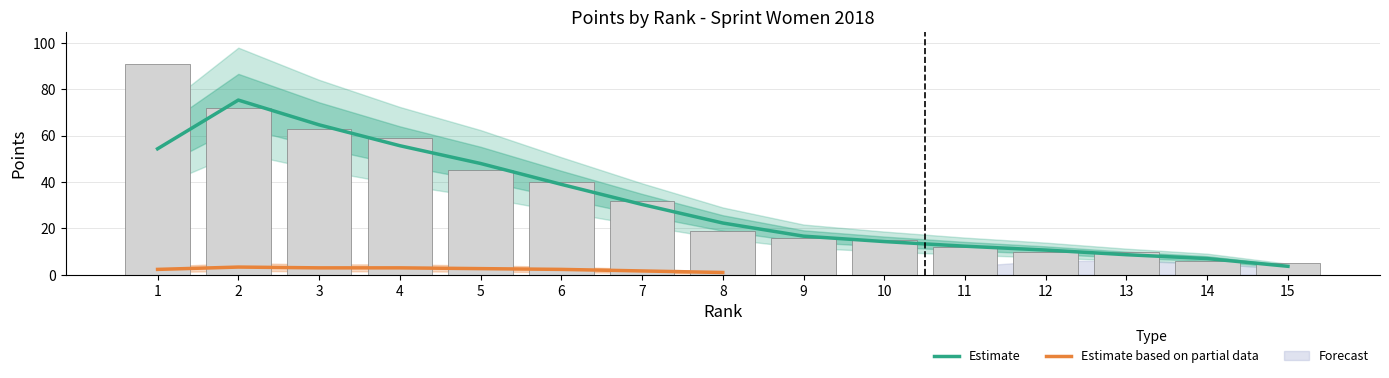

What are all the series names shown in the legend?

Estimate, Estimate based on partial data, Forecast